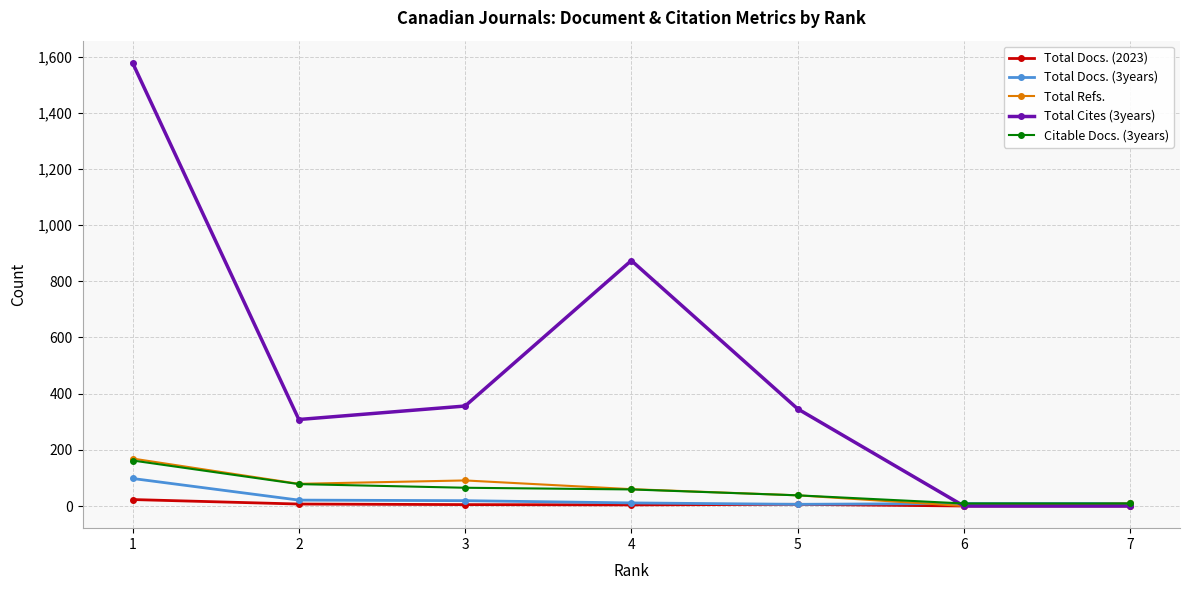

The Total Docs. (3years) series shows 21 at 2. True or false?

True